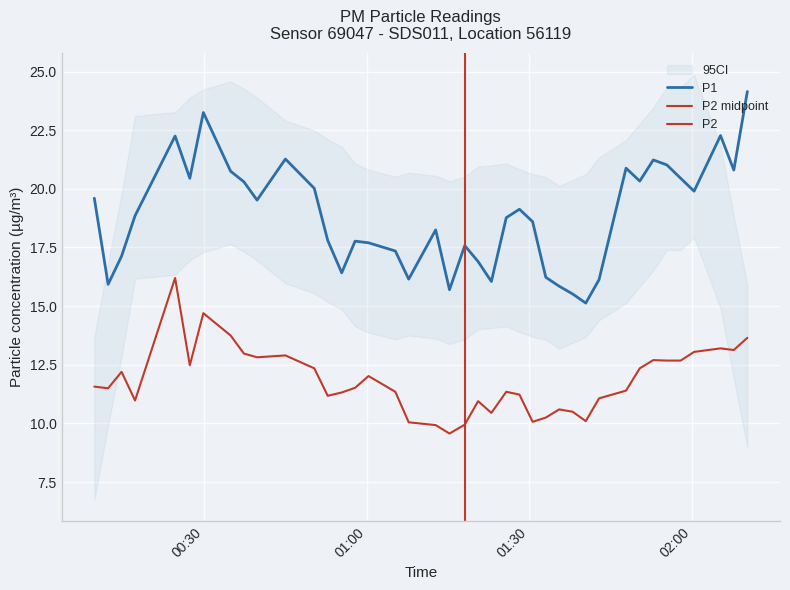

Which series has the largest total across all categories?

P1